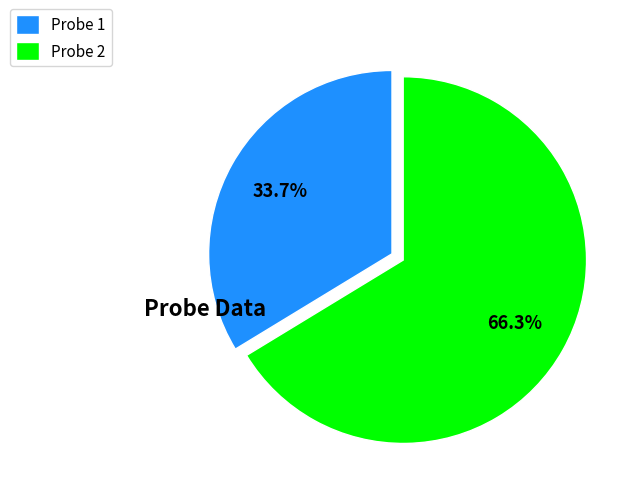

Which slice represents more than half of the pie?

Probe 2